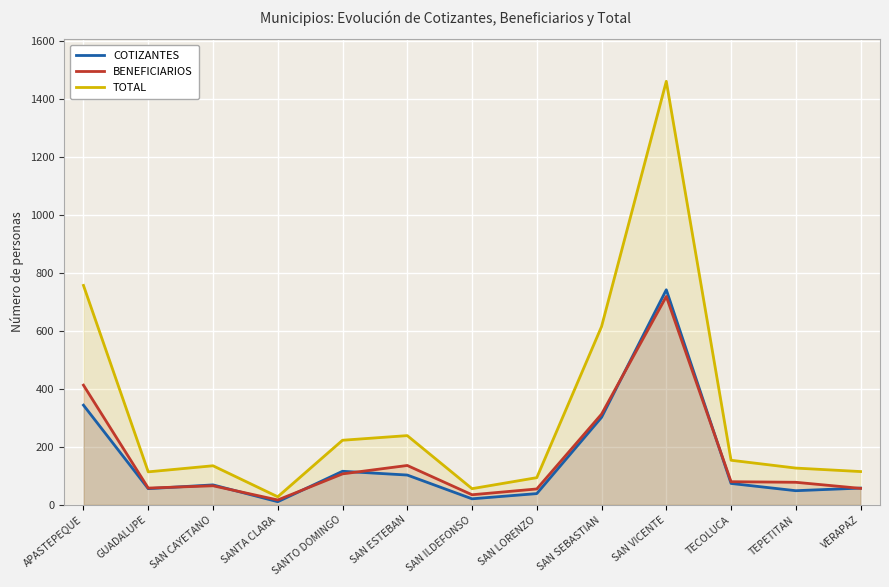

Rank the categories by TOTAL value from highest to lowest.

SAN VICENTE, APASTEPEQUE, SAN SEBASTIAN, SAN ESTEBAN, SANTO DOMINGO, TECOLUCA, SAN CAYETANO, TEPETITAN, VERAPAZ, GUADALUPE, SAN LORENZO, SAN ILDEFONSO, SANTA CLARA